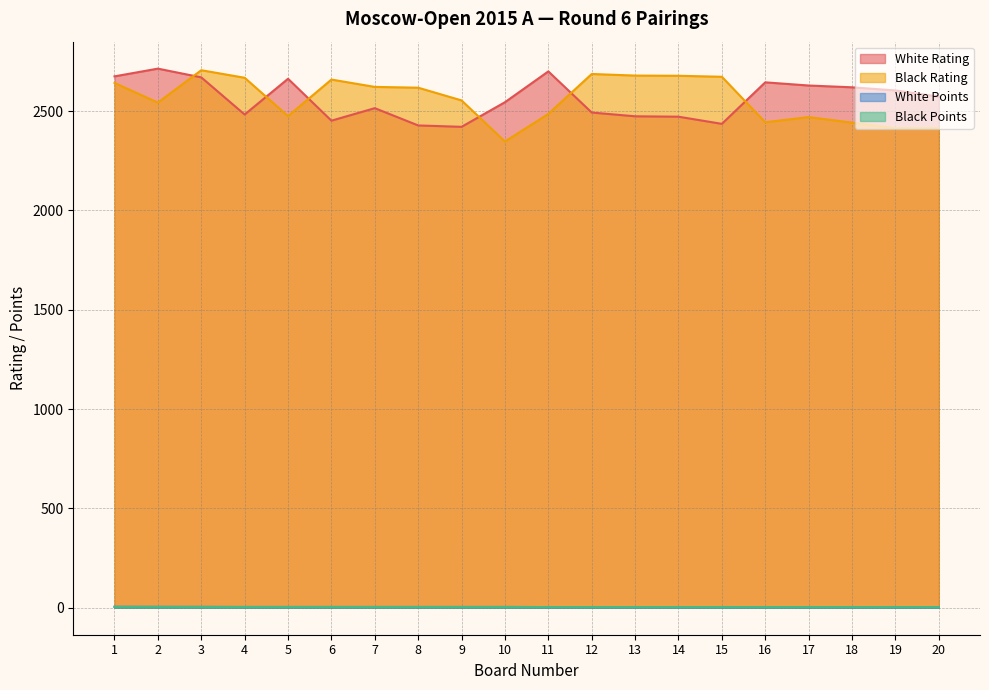

True or false: White Points and White Rating intersect in this chart.

False